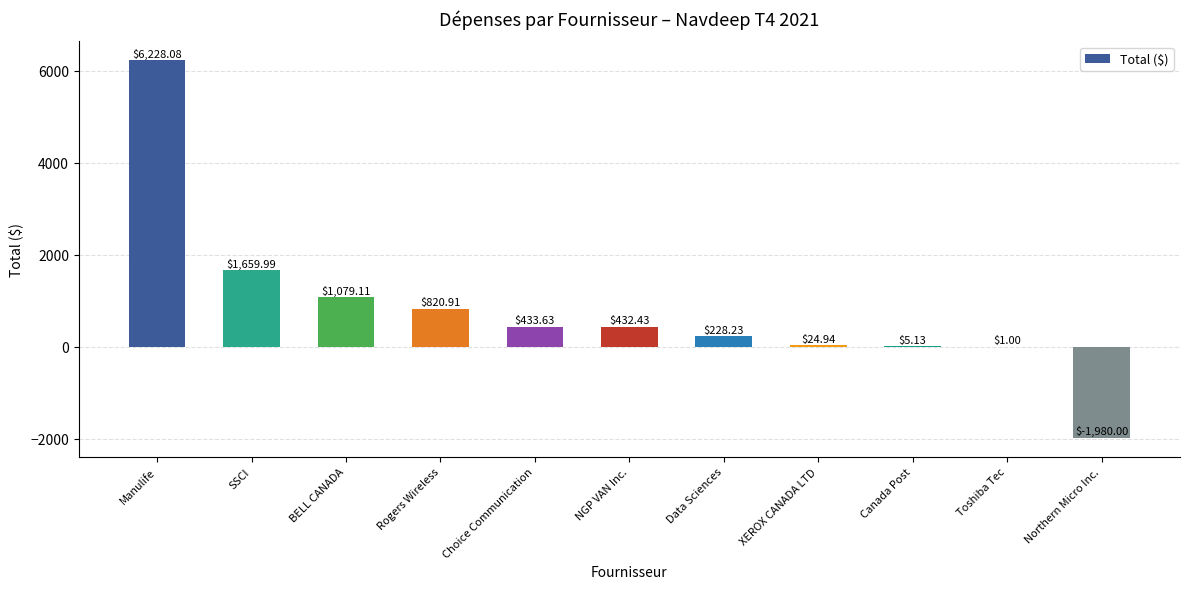

The value at XEROX CANADA LTD is 24.9. True or false?

True